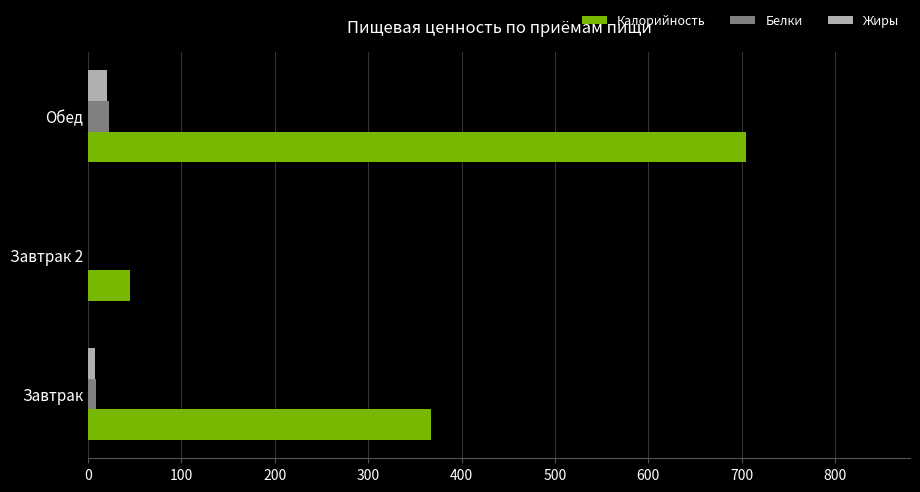

The Калорийность series shows 704.2 at Обед. True or false?

True